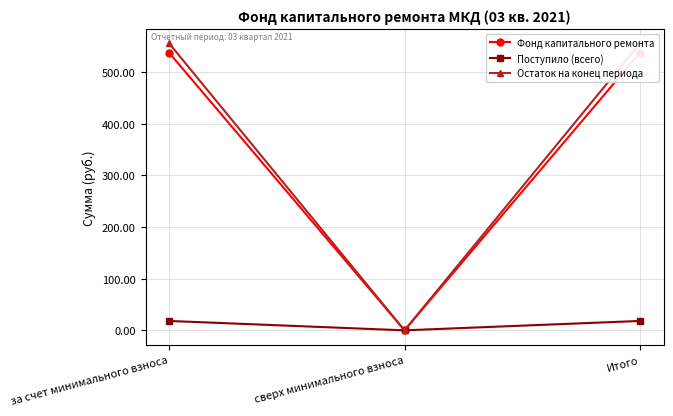

At how many categories does at least one series exceed 431?

2